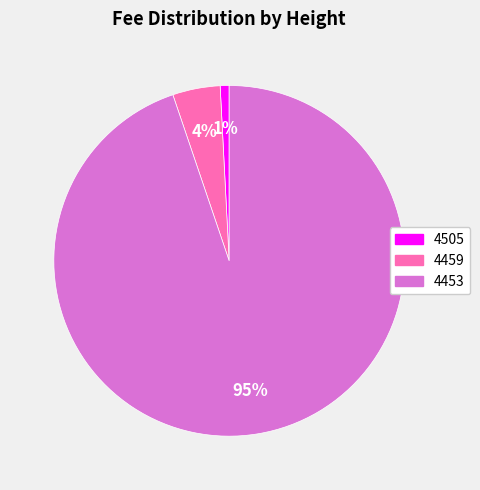

How many slices are in this pie chart?

3